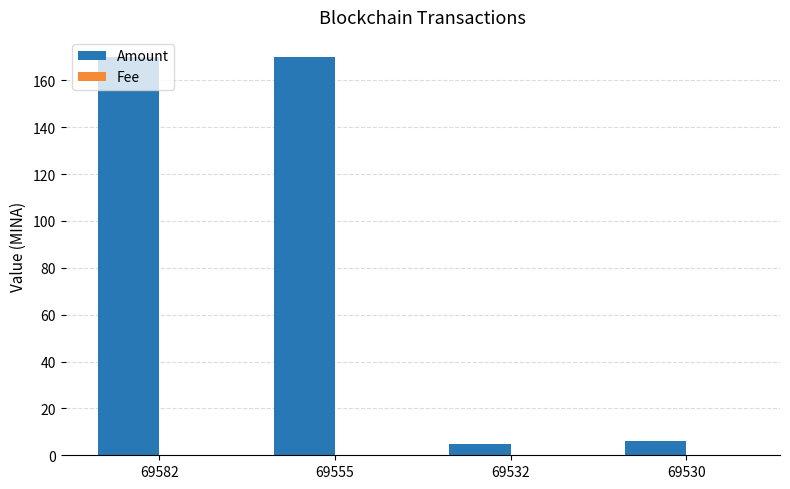

Which series has the largest total across all categories?

Amount